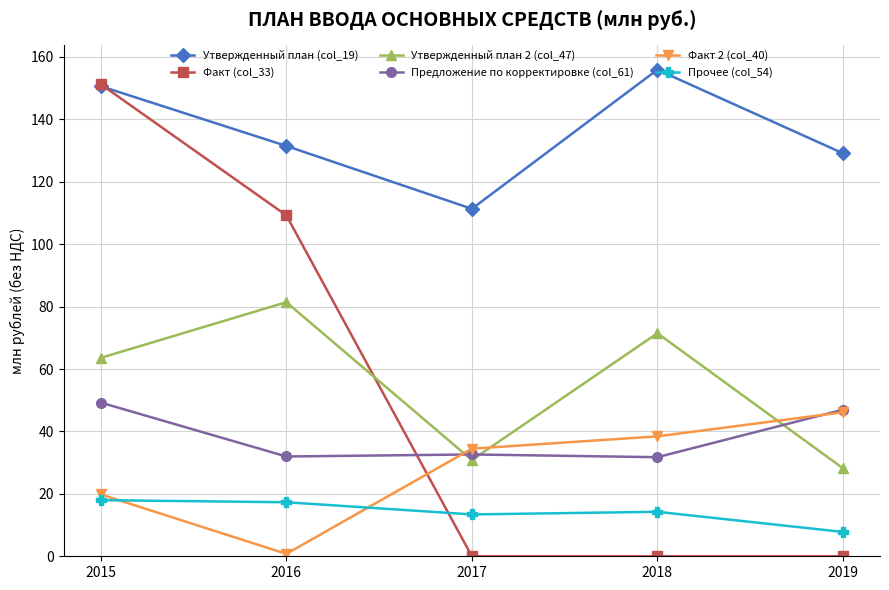

Rank the series at 2016 from highest to lowest value.

Утвержденный план (col_19), Факт (col_33), Утвержденный план 2 (col_47), Предложение по корректировке (col_61), Прочее (col_54), Факт 2 (col_40)